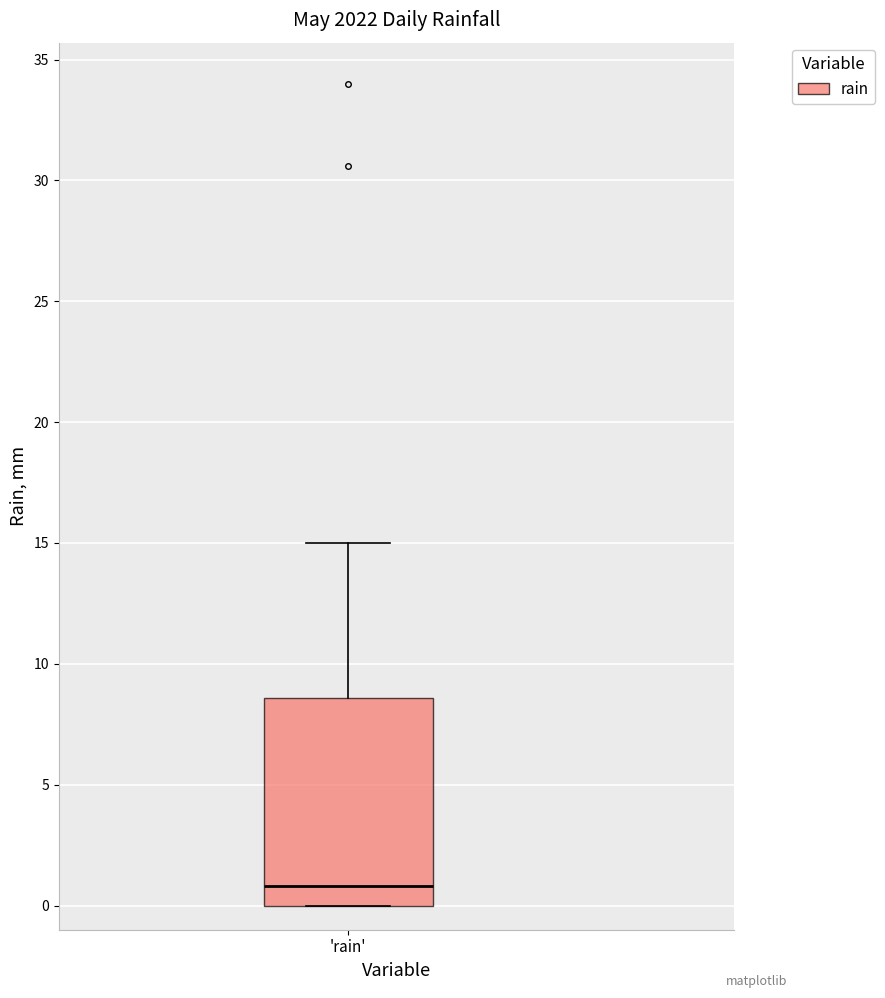

Transcribe this box plot: give where the median line is, the range the box spans, and where the two whiskers end, as read against the y-axis. The values are not printed on the chart, so give them approximately, as read against the axis.

median 1.0, box 0.0 to 8.5, whiskers 0.0 to 15.0